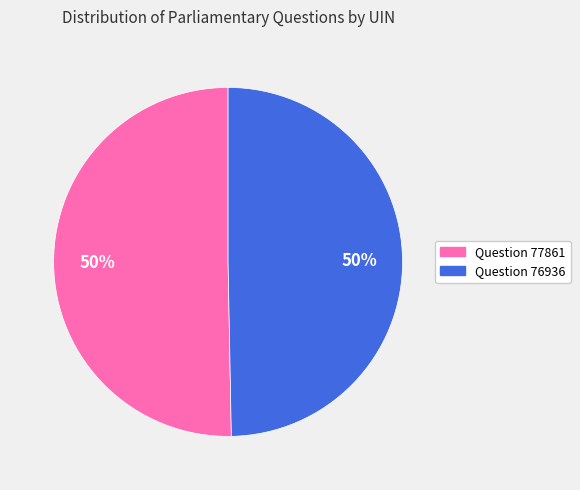

What percentage is the Question 76936 slice, to the nearest percent?

50%